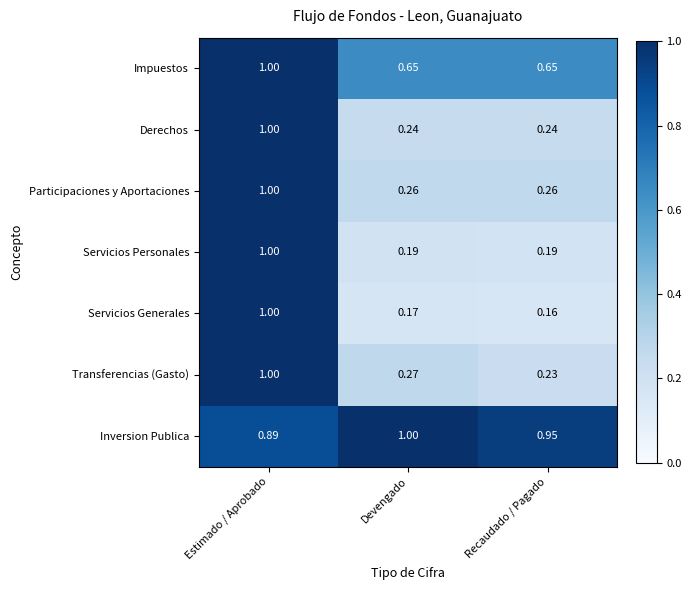

Which series has the largest total across all categories?

Inversion Publica